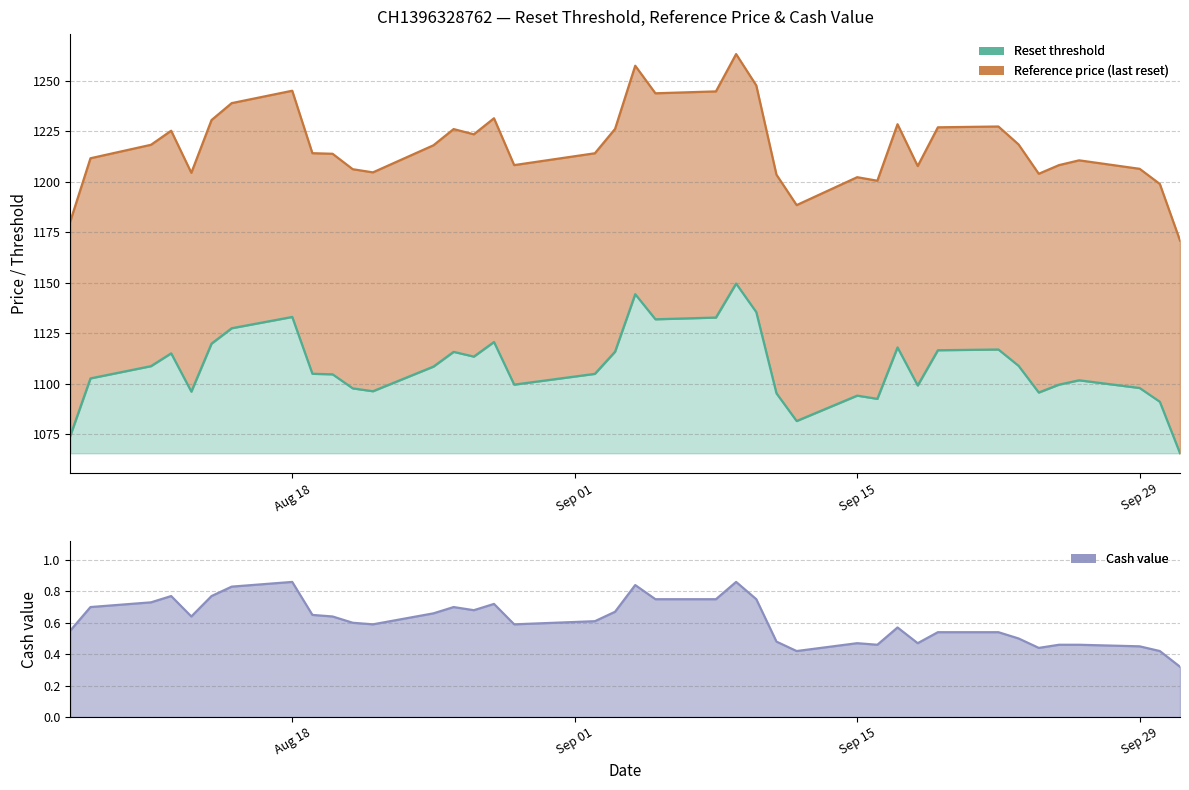

Where is the first local minimum for Reset threshold?

2025-08-13